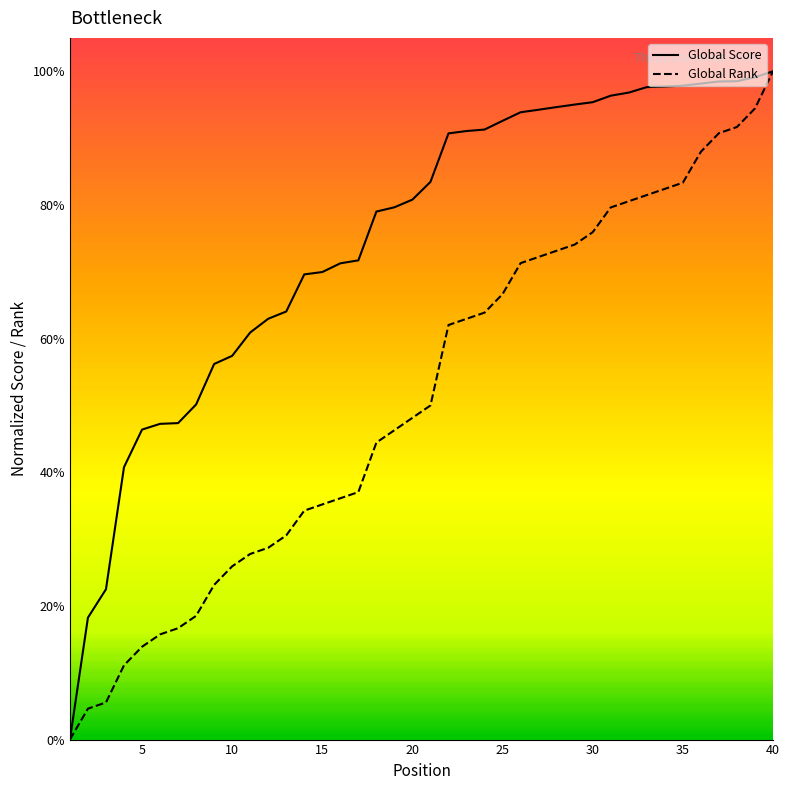

Which series has the widest spread of values?

Global Score